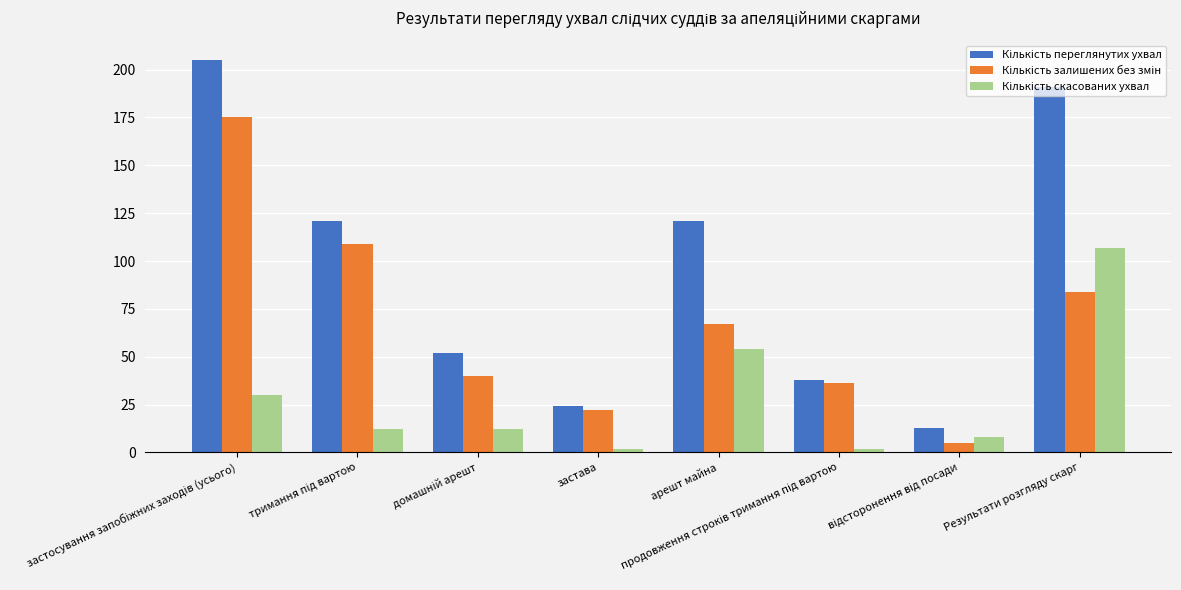

At how many categories does at least one series exceed 94?

4